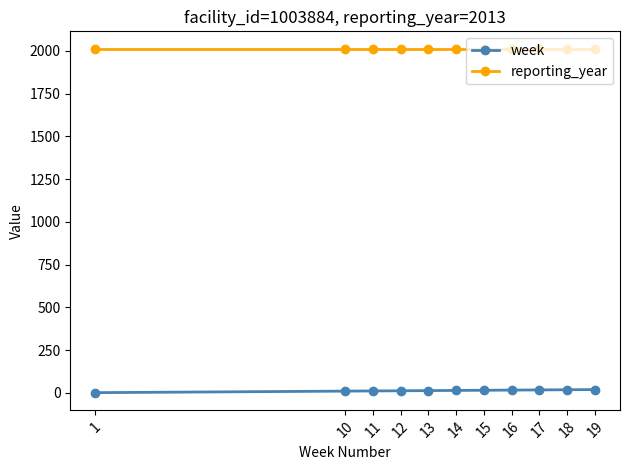

True or false: week and reporting_year intersect in this chart.

False